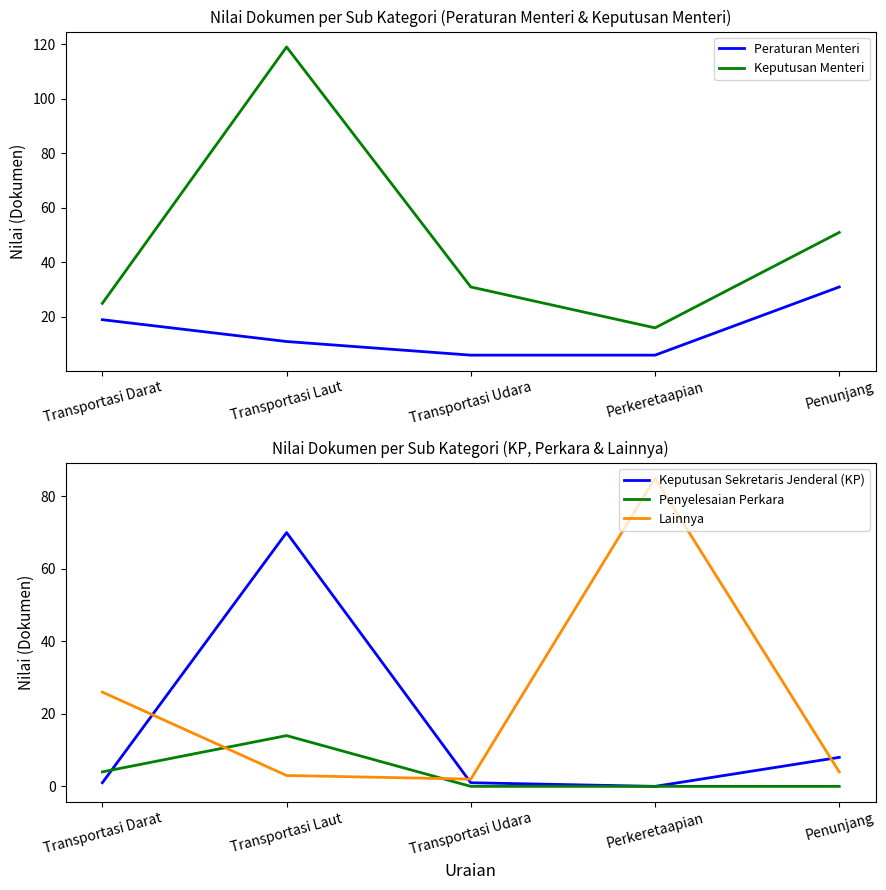

How many categories are shown in the chart?

5